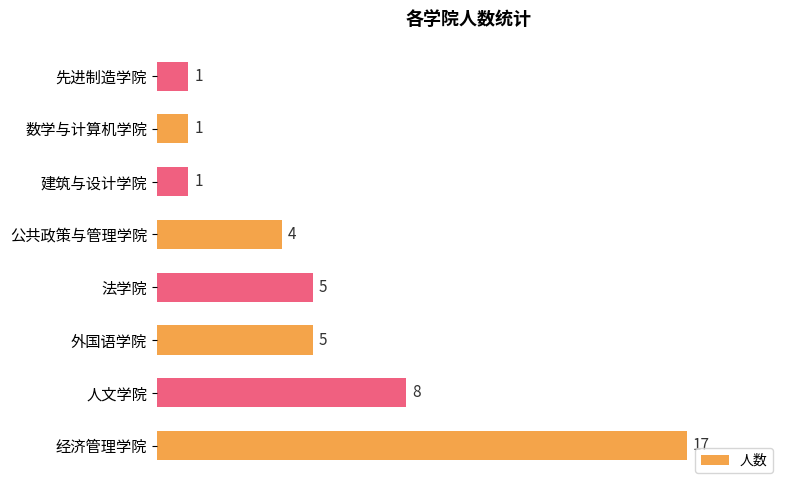

How many bars are there in total?

8